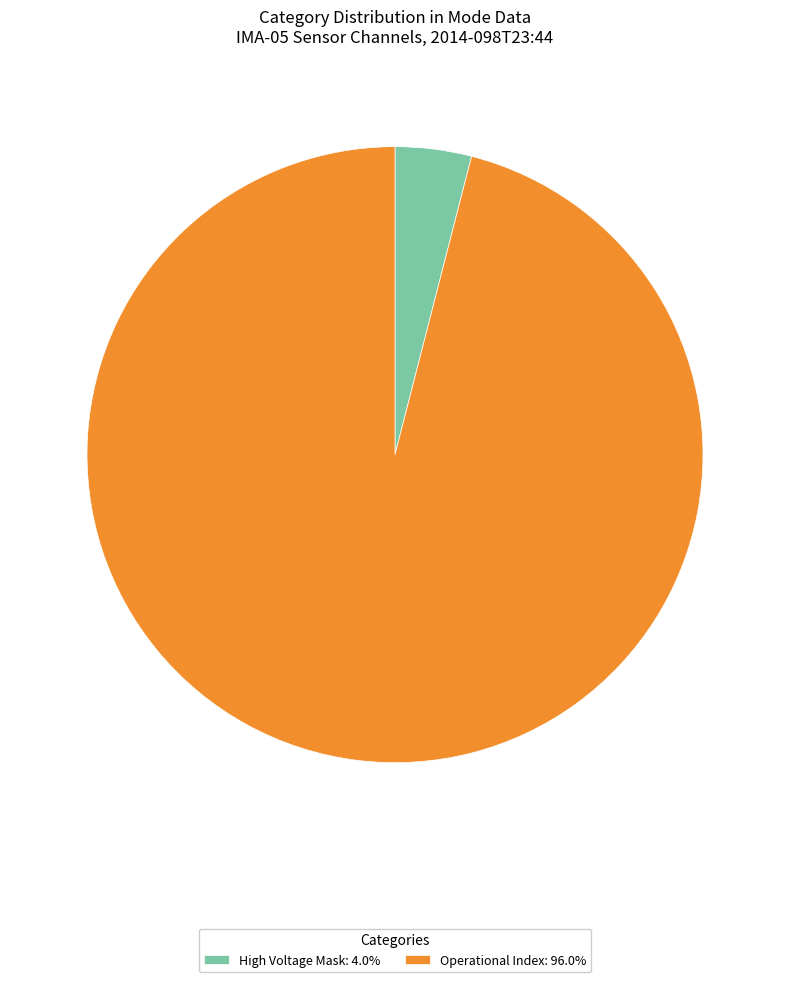

Do High Voltage Mask: 4.0% and Operational Index: 96.0% together represent more than half of the pie?

Yes